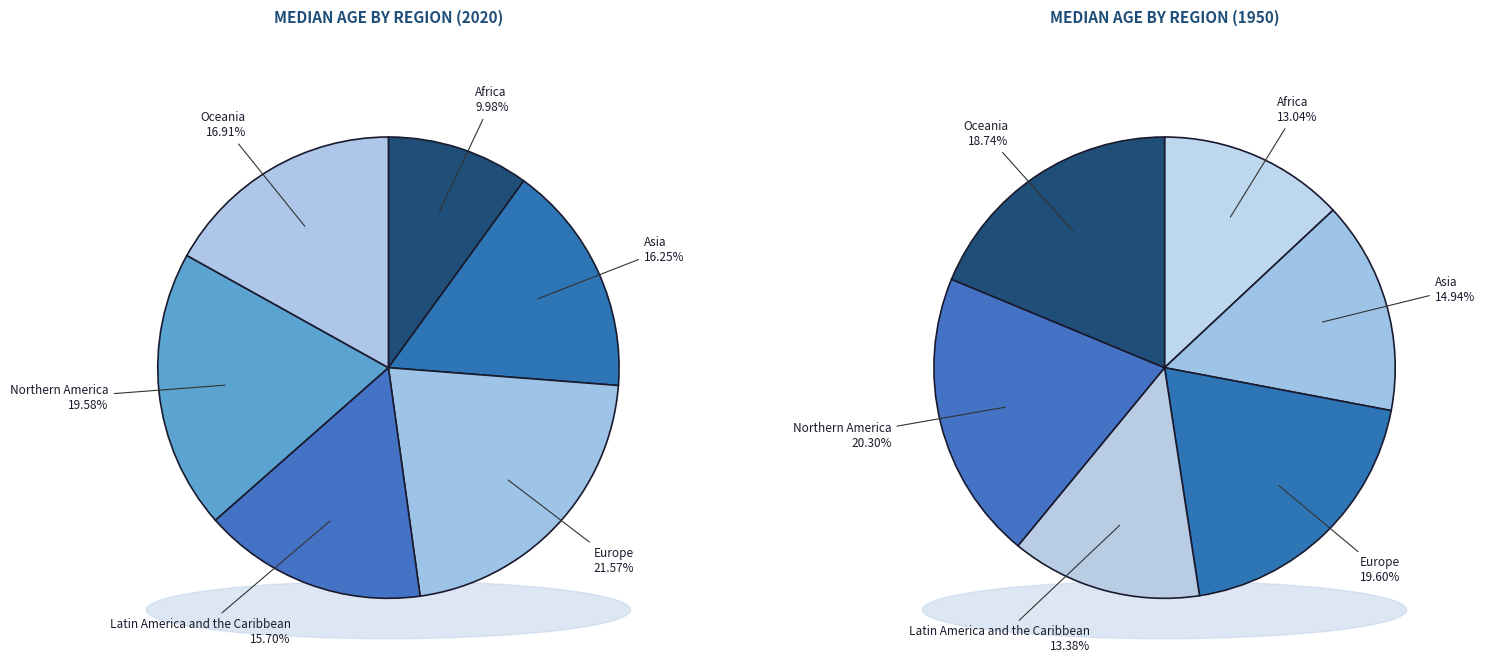

How many slices are in this pie chart?

6